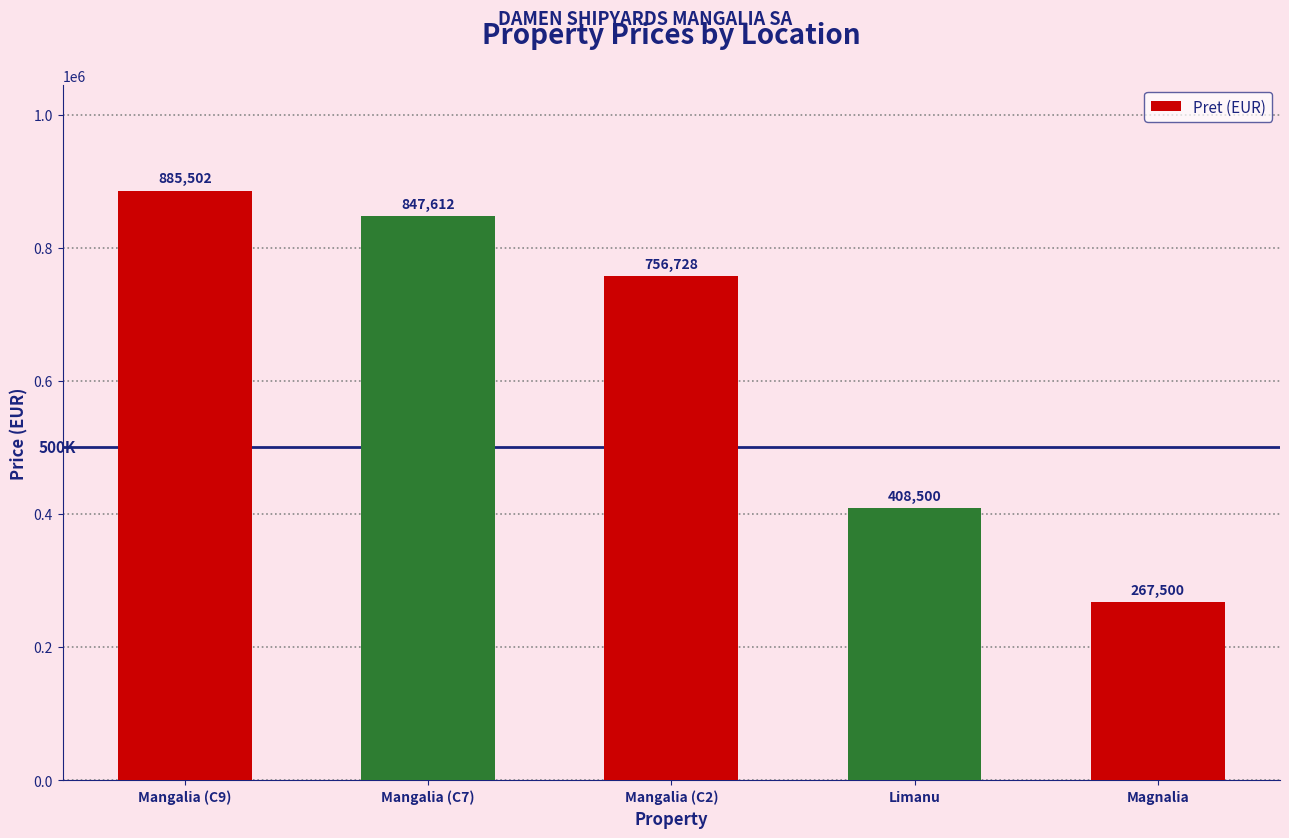

List the labels in order of value, largest first.

Mangalia (C9), Mangalia (C7), Mangalia (C2), Limanu, Magnalia